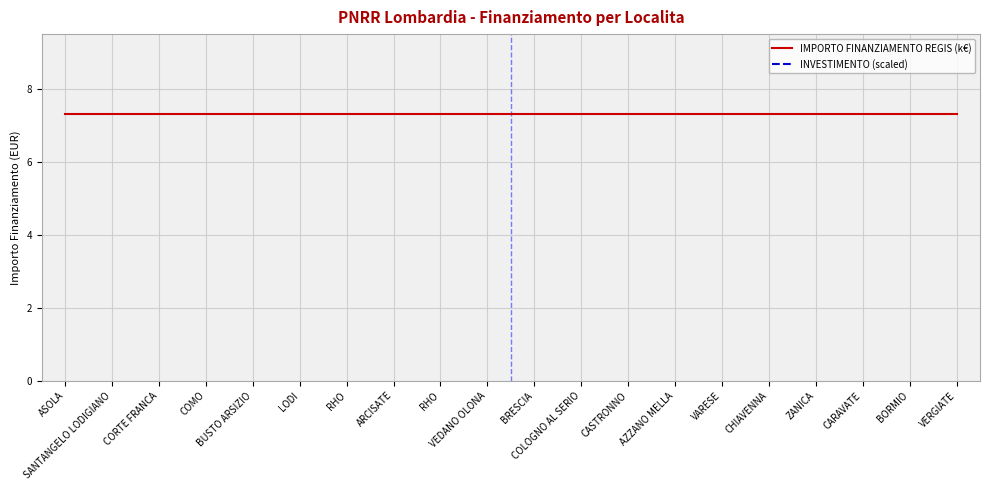

The INVESTIMENTO (scaled) series shows 990.8 at CARAVATE. True or false?

False